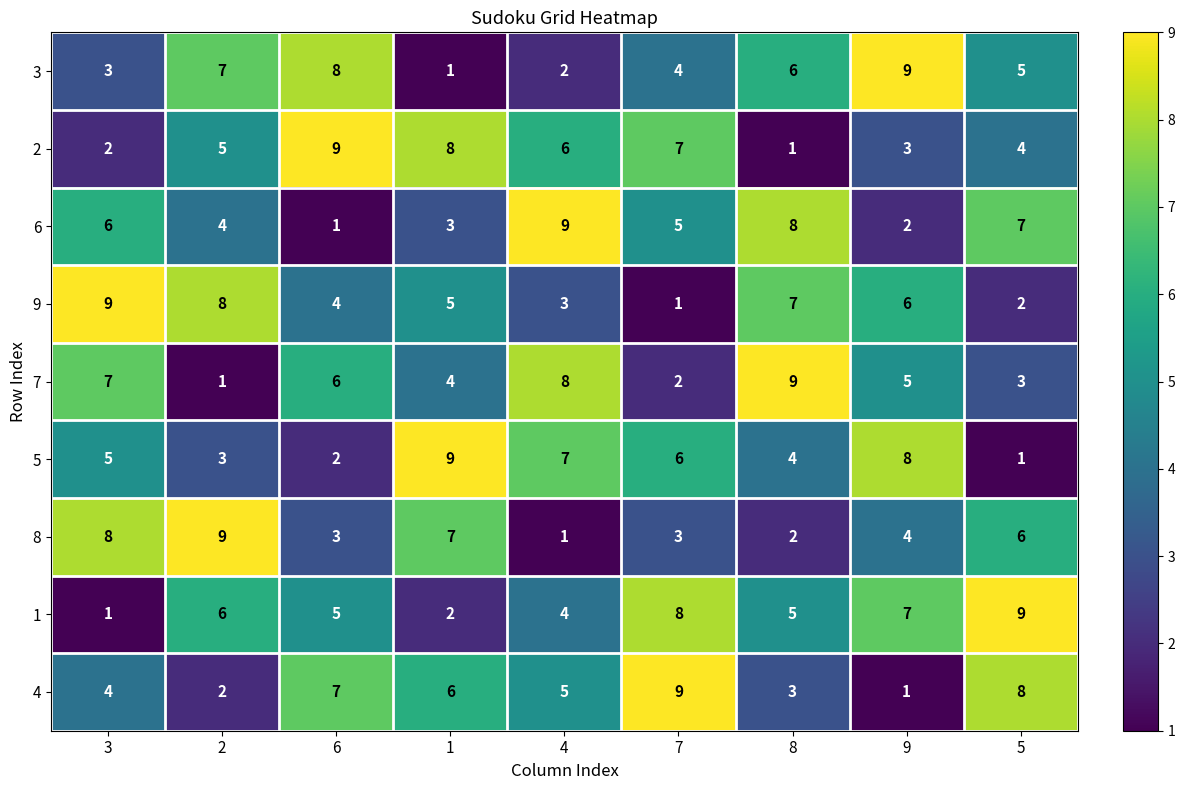

How many data points in 6 are less than 5?

4